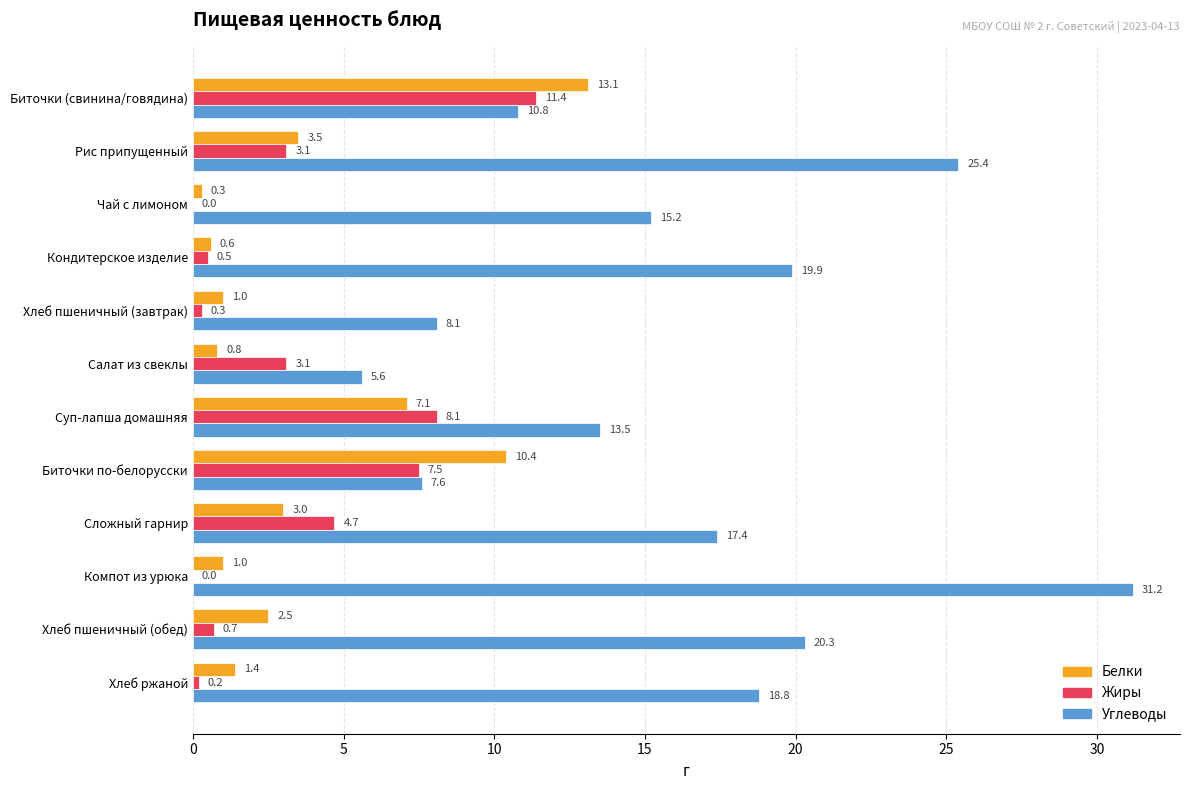

What value does the Углеводы series have at Хлеб ржаной?

18.8